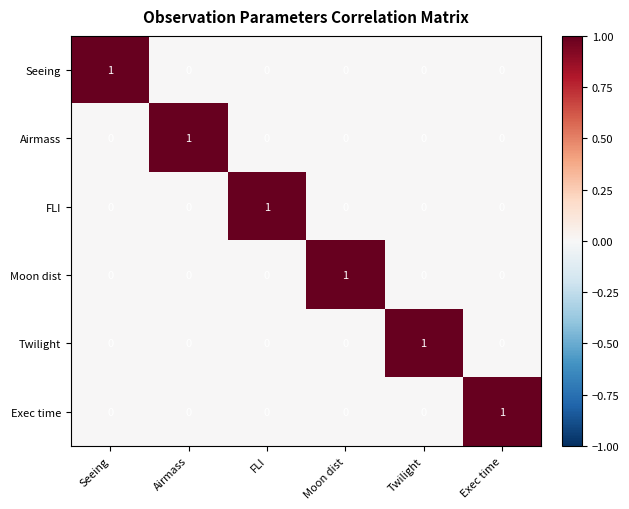

The value of Exec time at Seeing is 0. True or false?

True